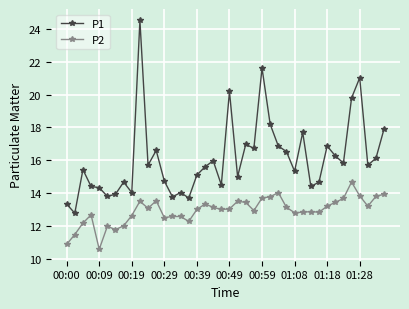

What is the difference between the maximum and second lowest values in the P2 series?

3.8